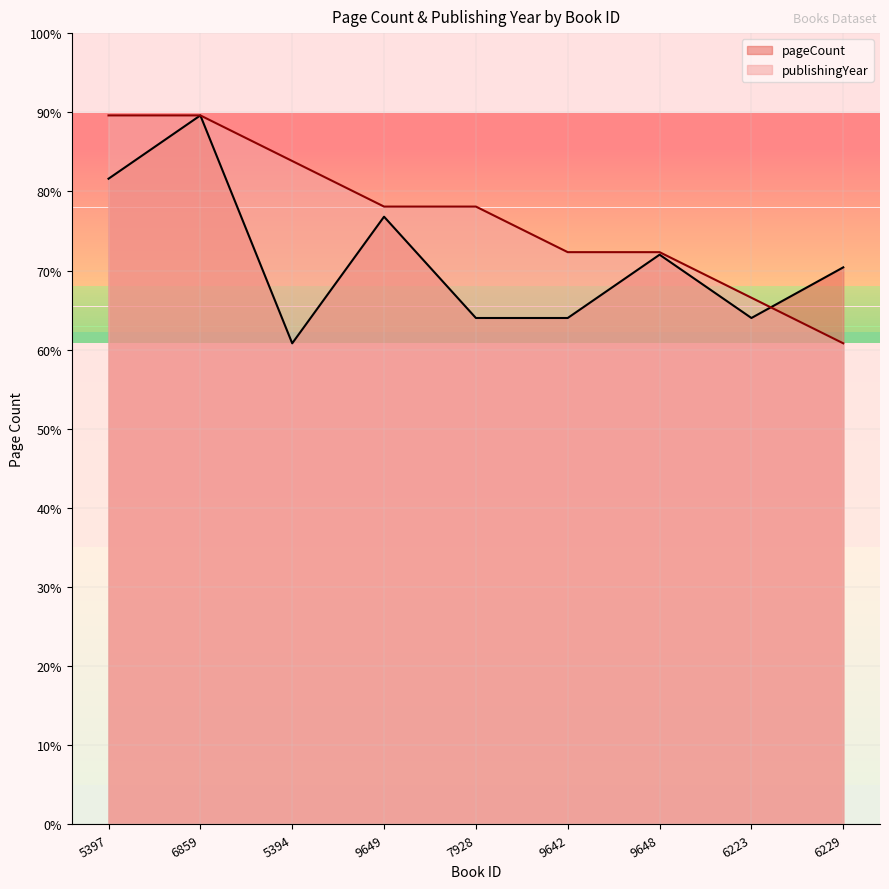

Reading left to right, transcribe all the data shown in this chart.

pageCount: 5397=408.0	6859=448.0	5394=304.0	9649=384.0	7928=320.0	9642=320.0	9648=360.0	6223=320.0	6229=352.0
publishingYear: 5397=448.0	6859=448.0	5394=419.2	9649=390.4	7928=390.4	9642=361.6	9648=361.6	6223=332.8	6229=304.0